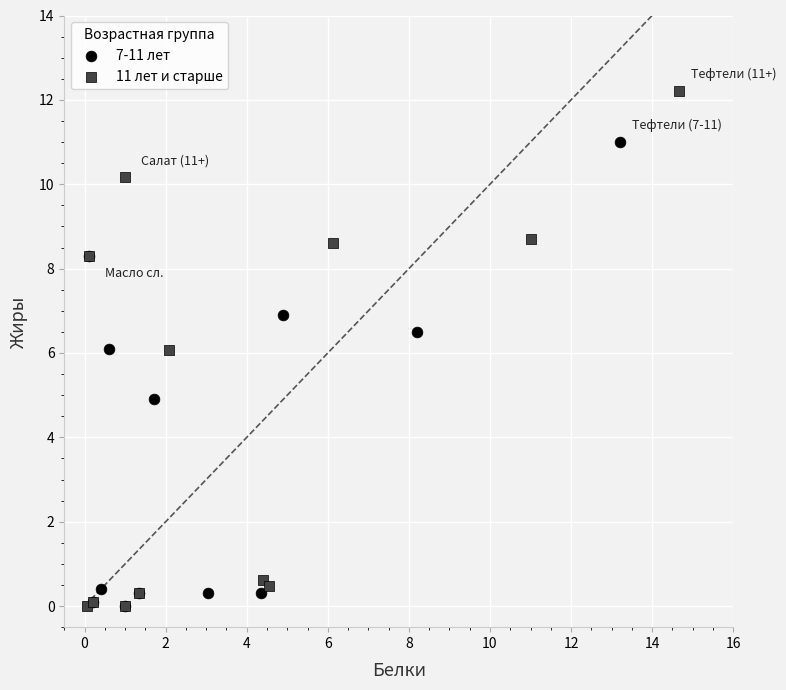

Which series has the largest Y range (max minus min)?

11 лет и старше